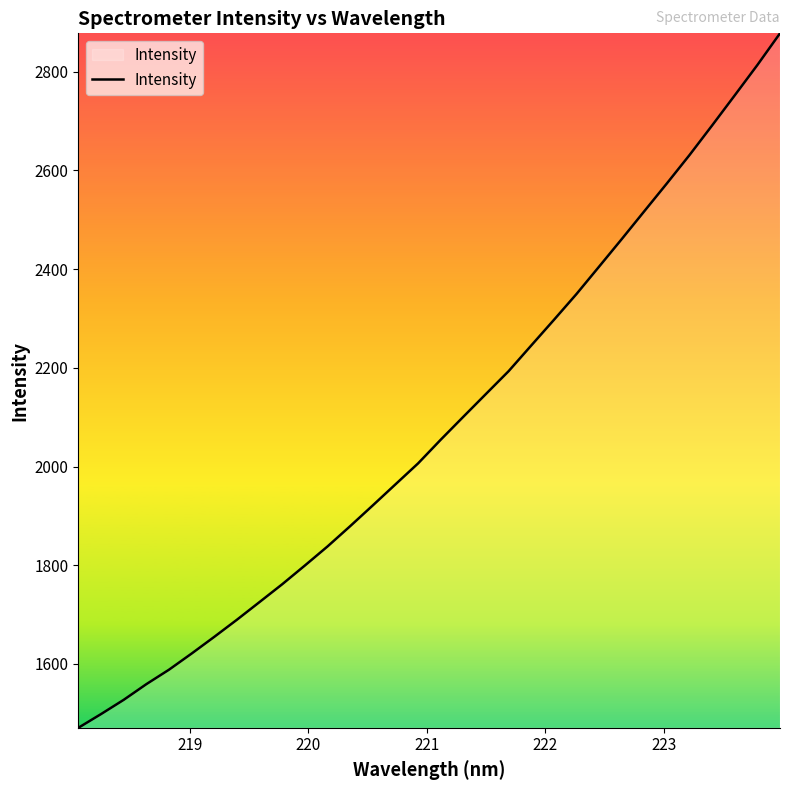

What is the difference between the maximum and minimum values?

1407.0